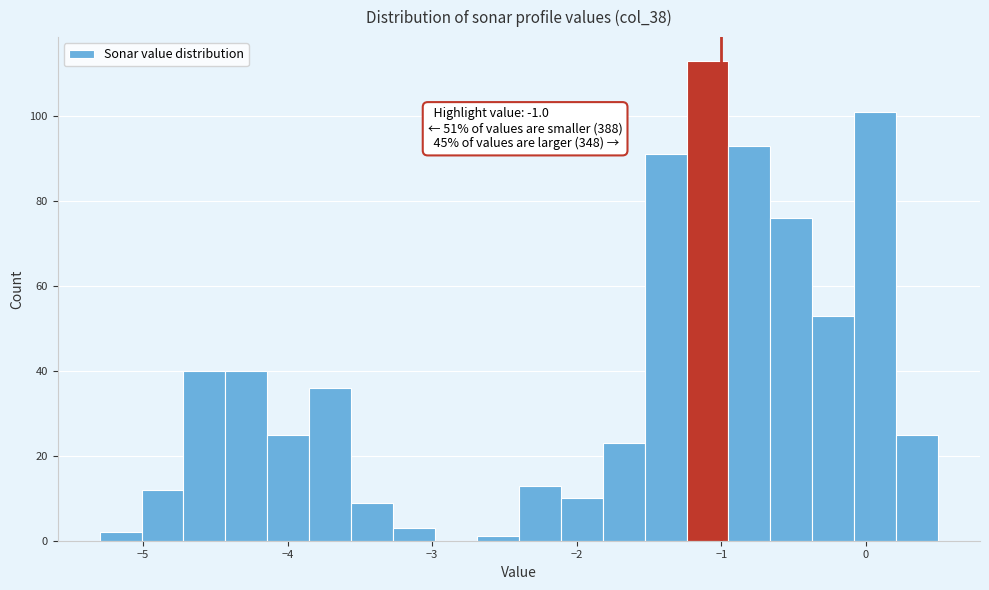

Around what value on the x-axis is the tallest bar? Give the approximate position of its centre, as read against the axis.

-1.1